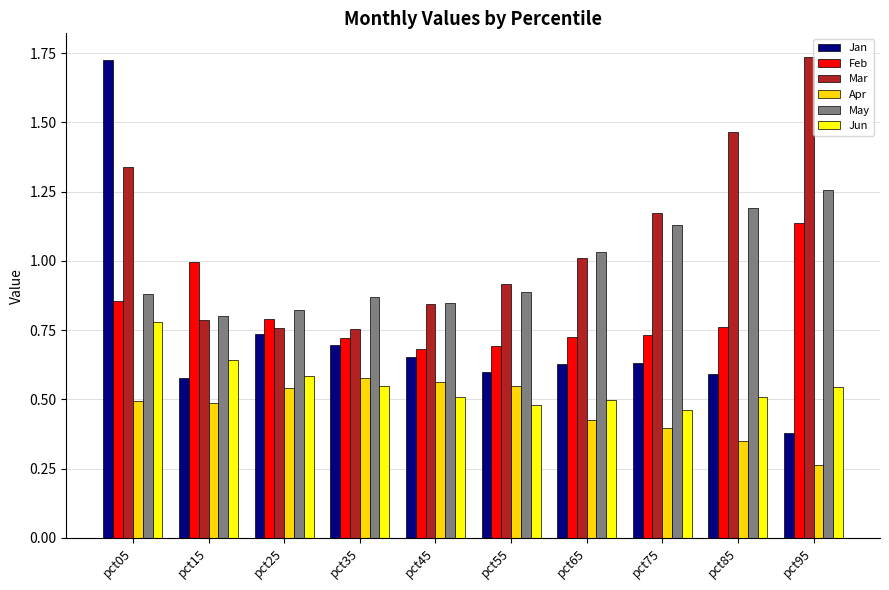

At which category is the sum across all series the highest?

pct05